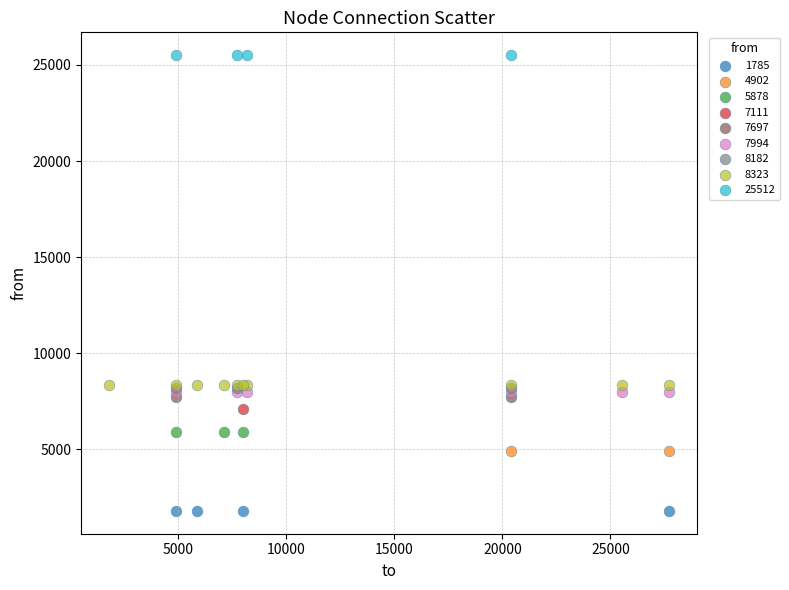

What are all the series names shown in the legend?

1785, 4902, 5878, 7111, 7697, 7994, 8182, 8323, 25512